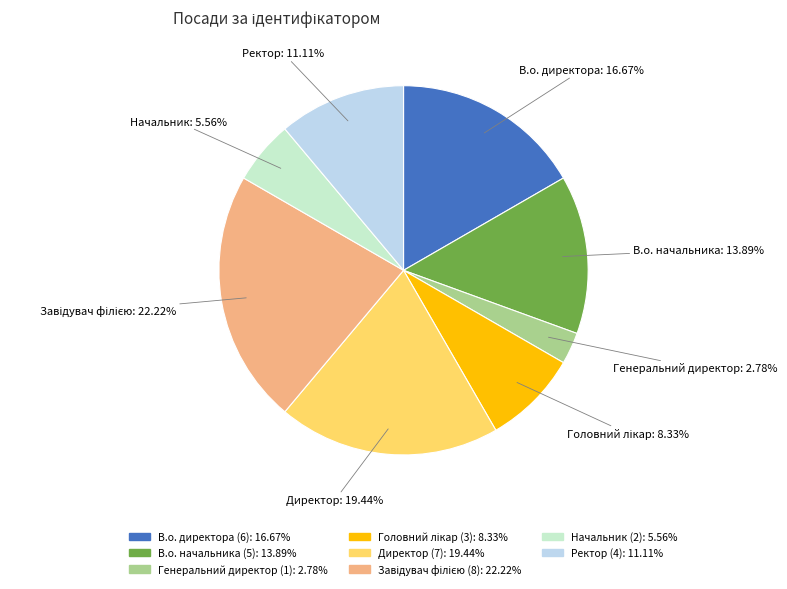

Does Ректор account for over 50% of the chart?

No